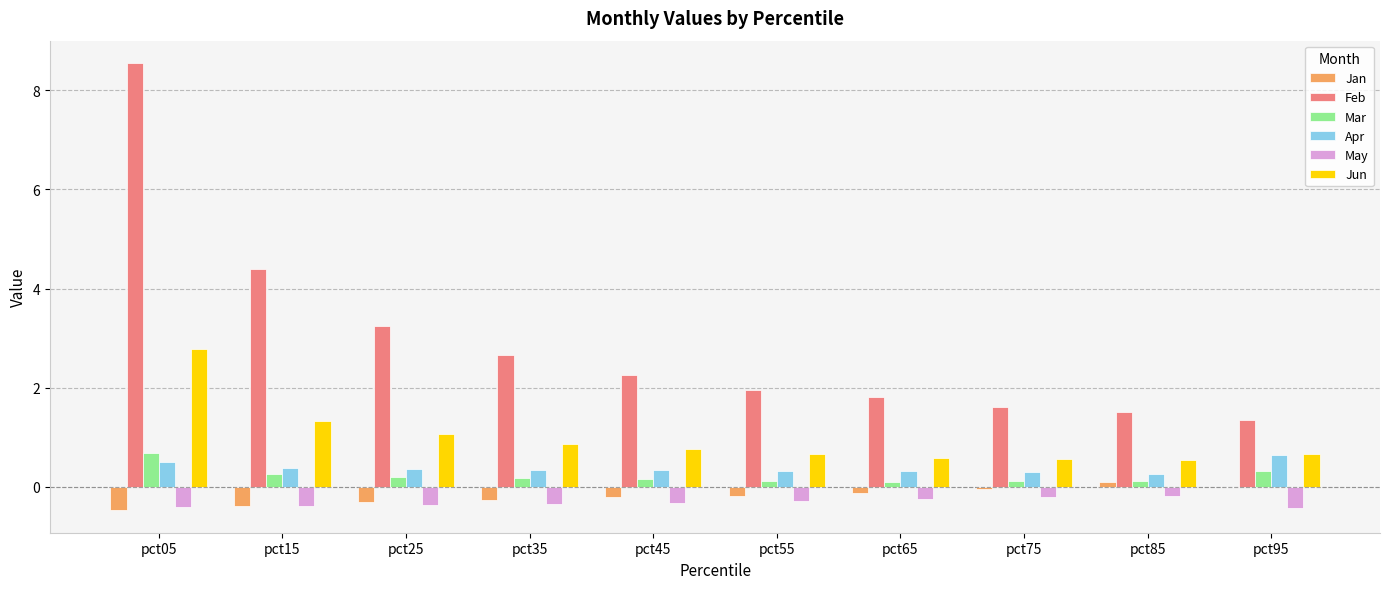

Which label corresponds to the largest value in the chart?

pct05